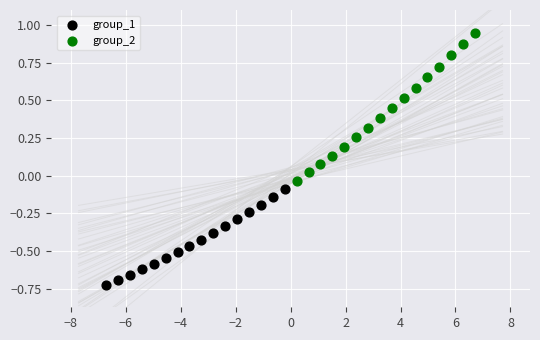

What are all the series names shown in the legend?

group_1, group_2